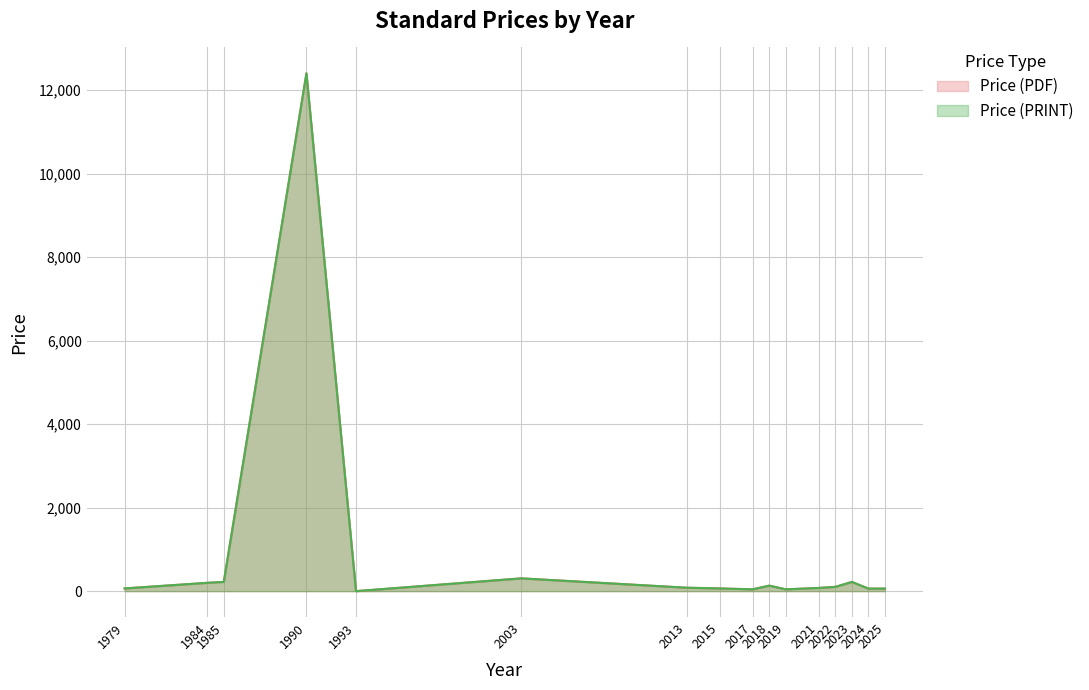

Rank the categories by Price (PRINT) value from lowest to highest.

1993, 2017, 2019, 2024, 2025, 1979, 2015, 2021, 2013, 2022, 2018, 1984, 2023, 1985, 2003, 1990